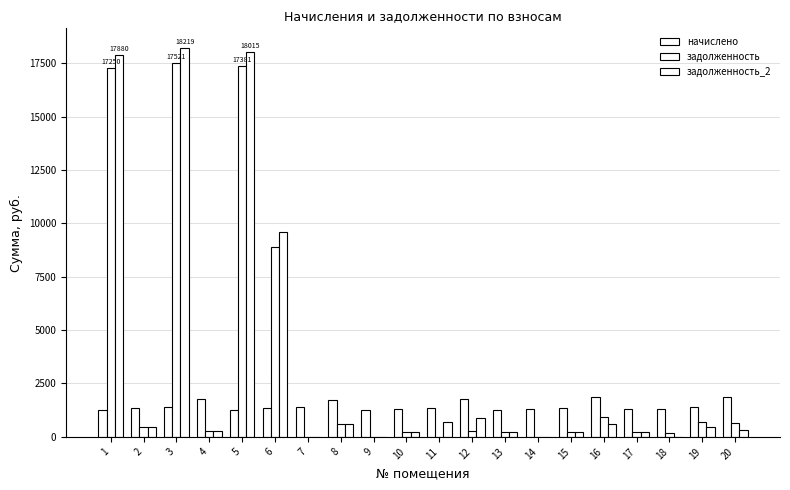

Are the bars grouped side by side (vs. stacked)?

Yes